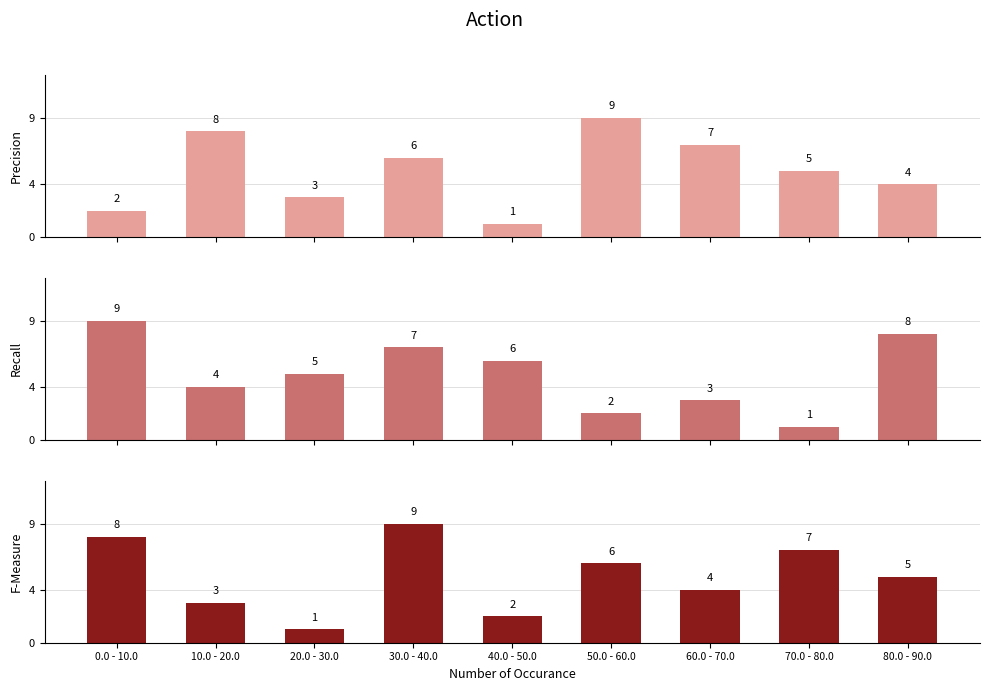

Reading right to left, transcribe all the data shown in this chart.

col_6: 80.0 - 90.0=4	70.0 - 80.0=5	60.0 - 70.0=7	50.0 - 60.0=9	40.0 - 50.0=1	30.0 - 40.0=6	20.0 - 30.0=3	10.0 - 20.0=8	0.0 - 10.0=2
col_2: 80.0 - 90.0=8	70.0 - 80.0=1	60.0 - 70.0=3	50.0 - 60.0=2	40.0 - 50.0=6	30.0 - 40.0=7	20.0 - 30.0=5	10.0 - 20.0=4	0.0 - 10.0=9
col_7: 80.0 - 90.0=5	70.0 - 80.0=7	60.0 - 70.0=4	50.0 - 60.0=6	40.0 - 50.0=2	30.0 - 40.0=9	20.0 - 30.0=1	10.0 - 20.0=3	0.0 - 10.0=8